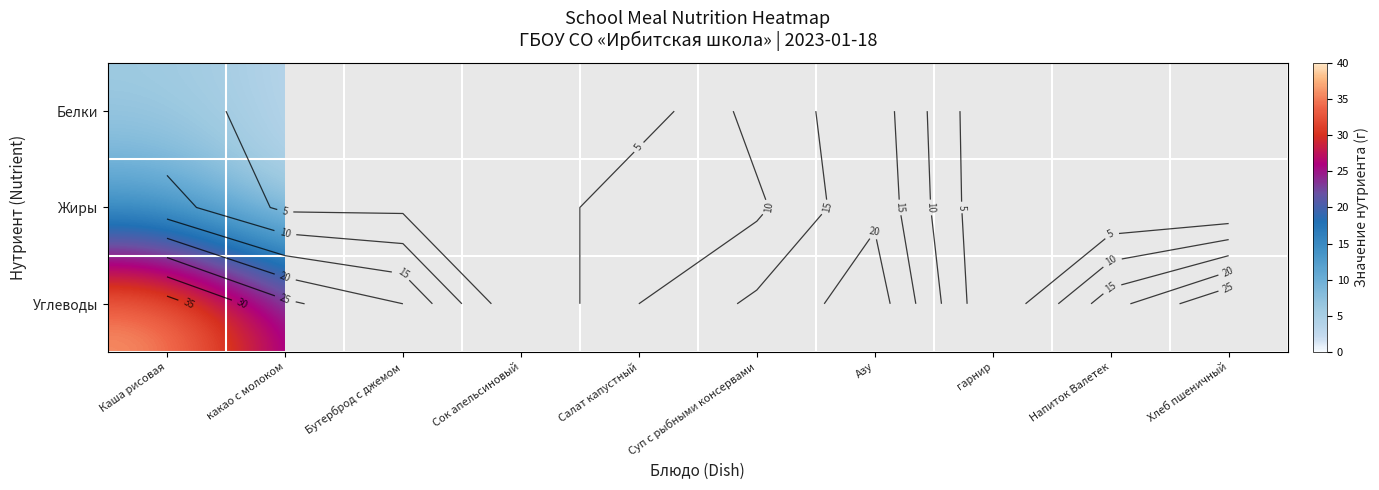

How many categories are shown in the chart?

10